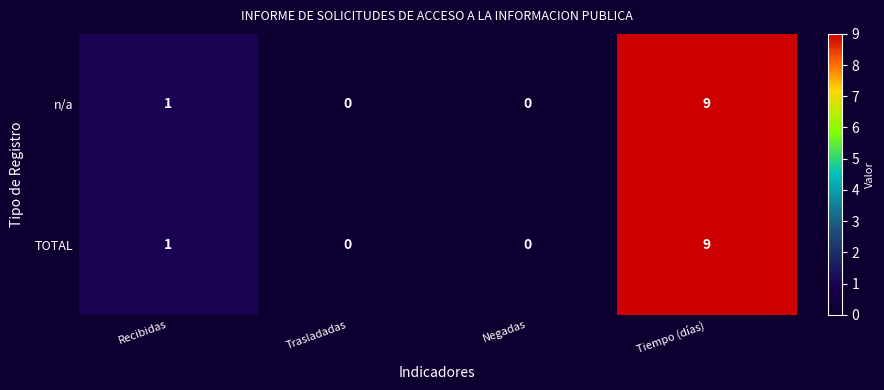

What value does the n/a series have at Tiempo (días)?

9